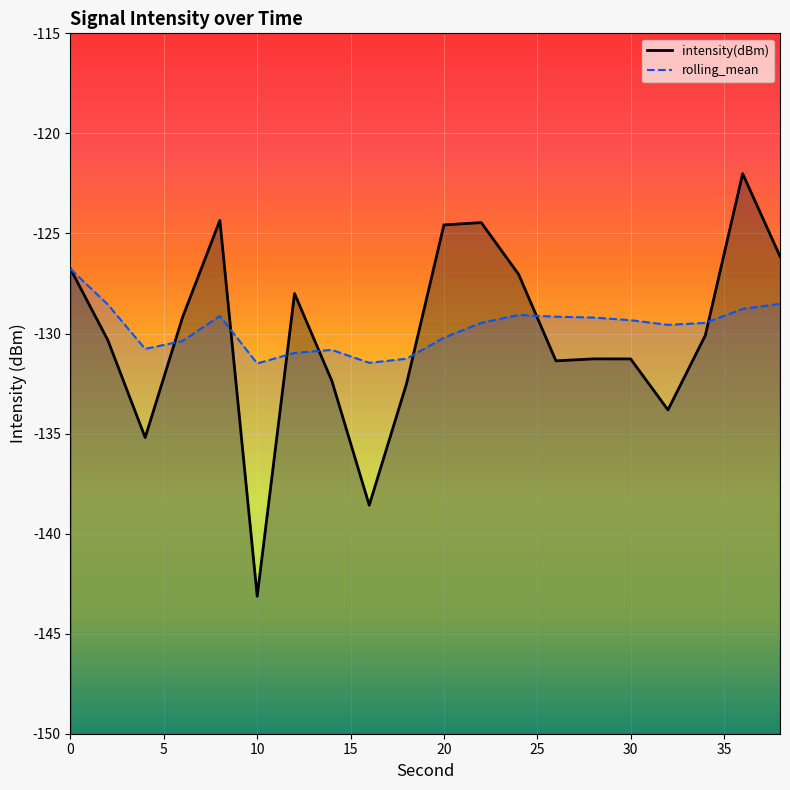

What is the total value across all series at 0?

-253.5